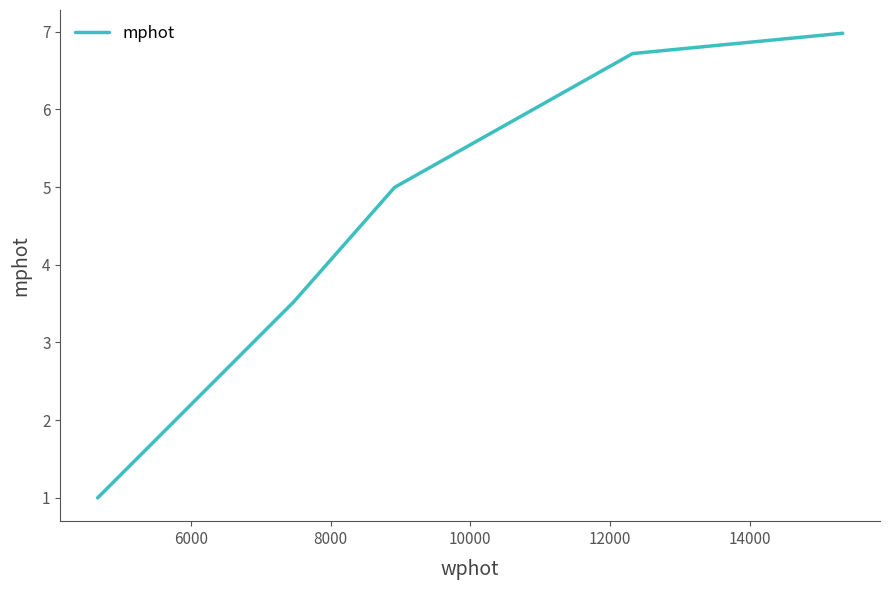

True or false: the data has more than 1 interior local peaks.

False